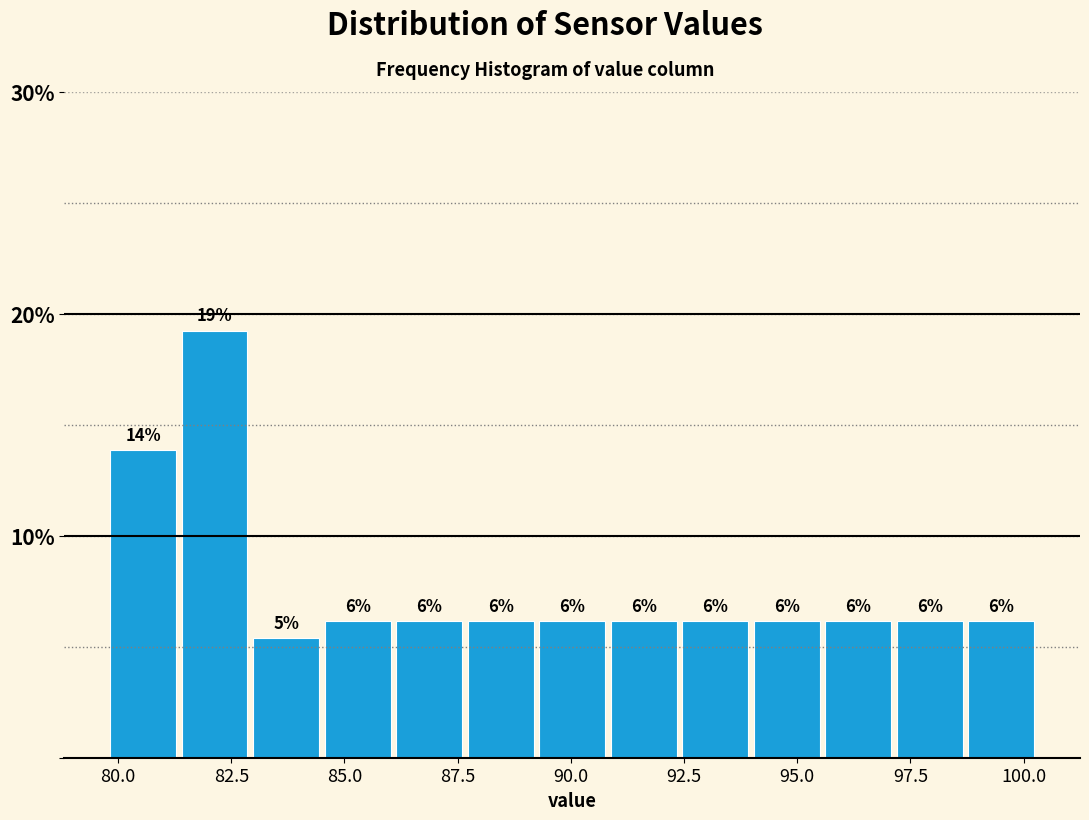

Read against the x-axis, roughly where is the centre of the tallest bar?

82.0